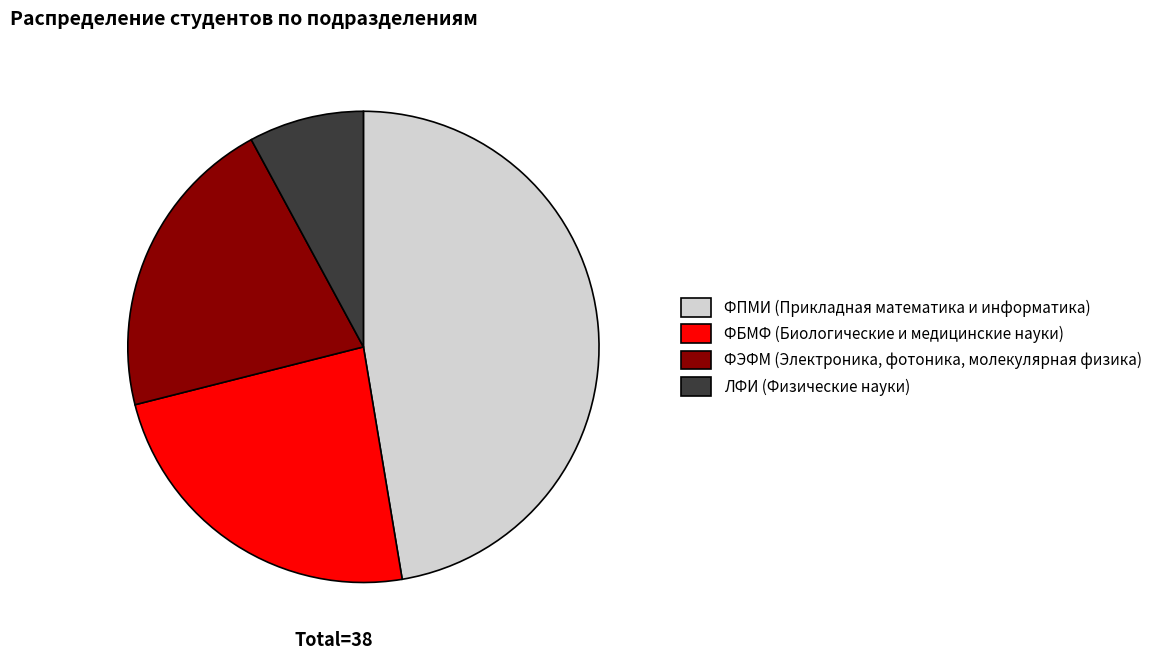

The ФЭФМ (Электроника, фотоника, молекулярная физика) slice represents 21% of the pie. True or false?

True